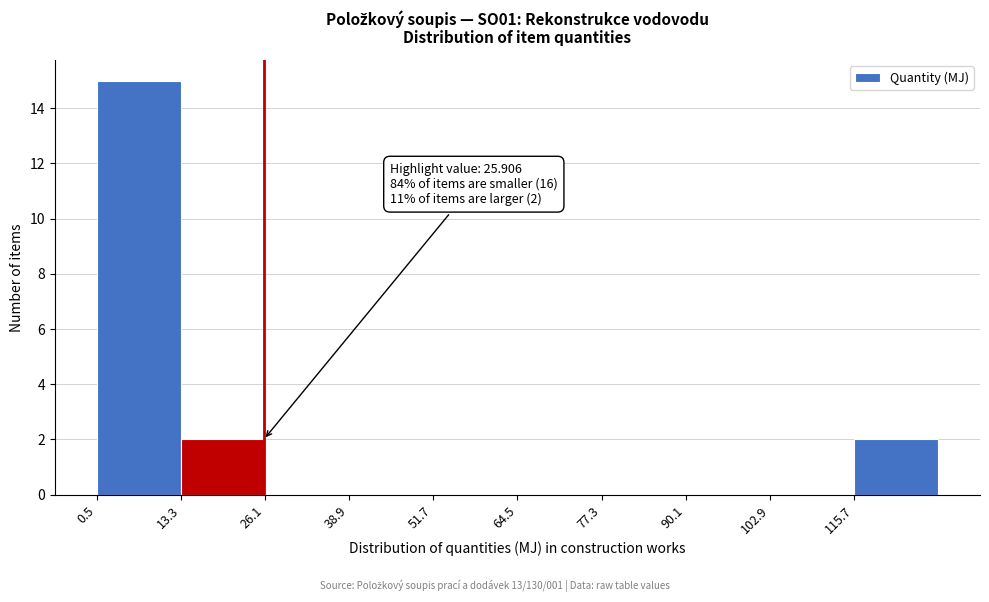

Over which range of the x-axis is the bar tallest?

0 to 14